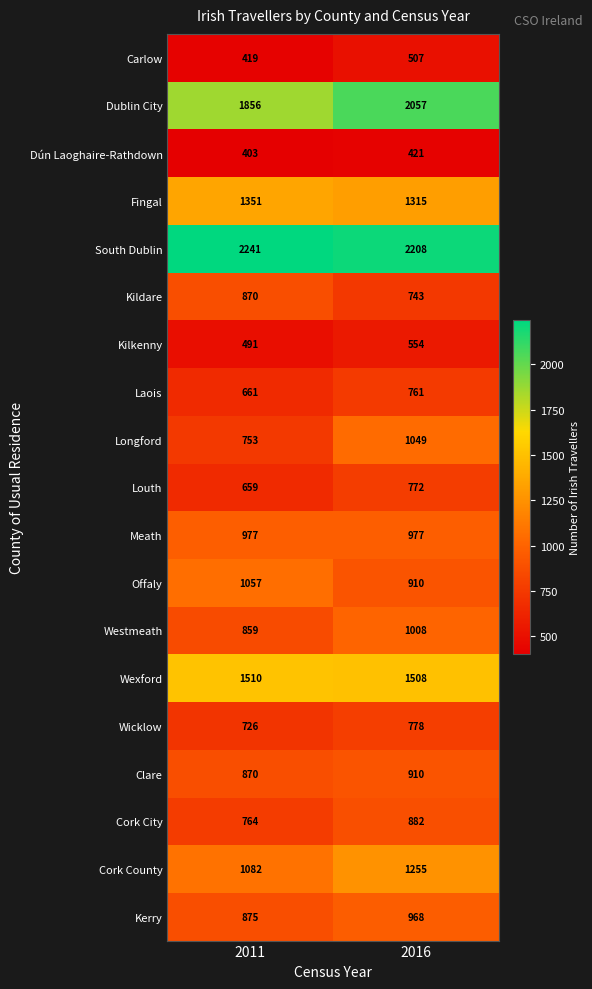

At which label is Kerry closest to 921?

2011